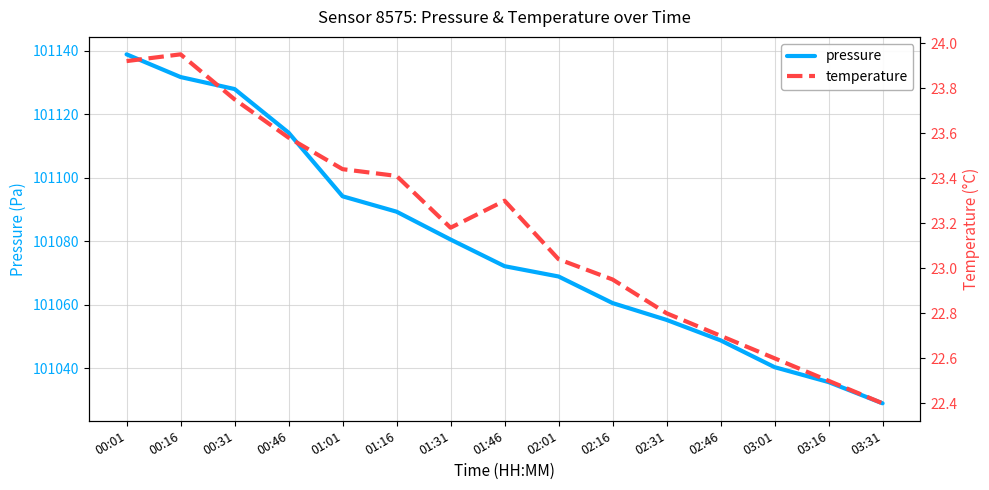

In temperature, how many points are lower than both neighbors (excluding endpoints)?

1